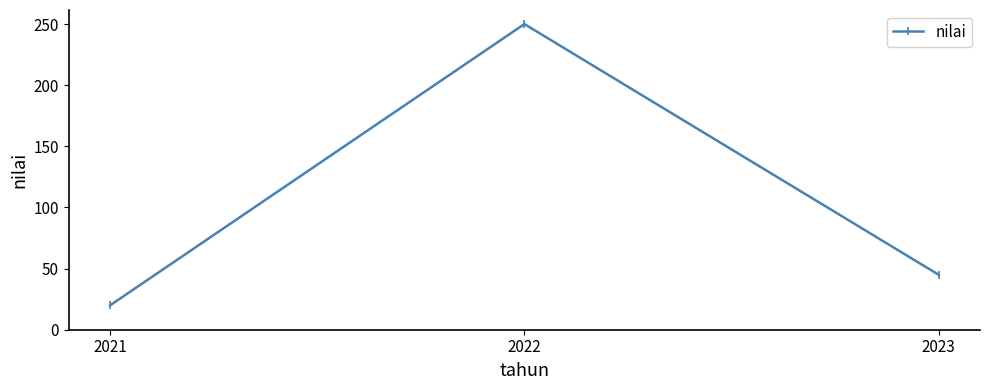

The chart shows a value of 6 at 2021. True or false?

False